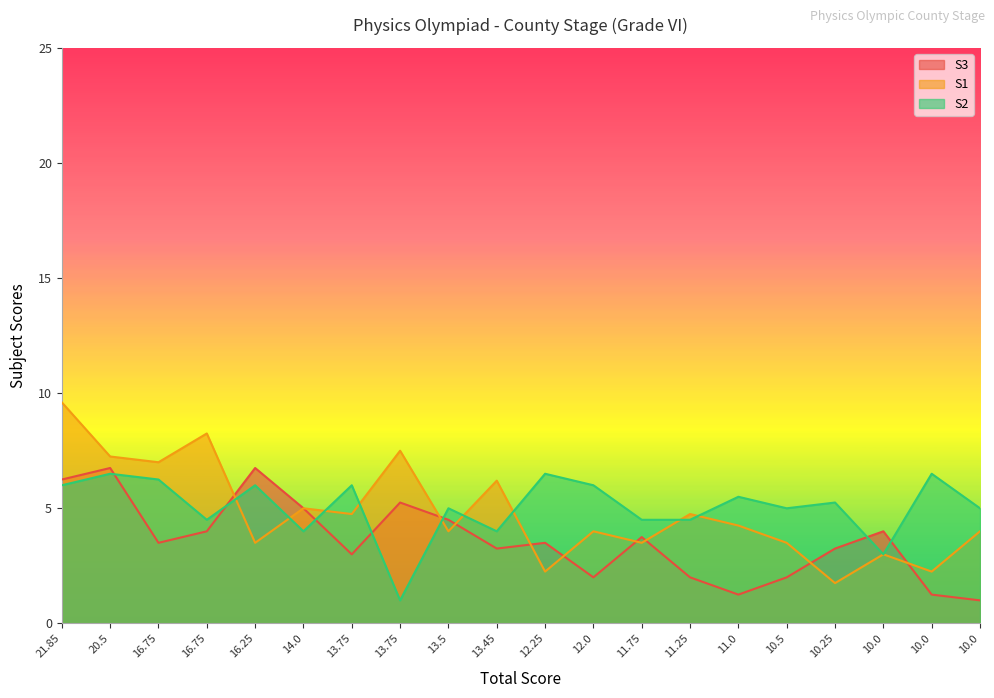

Reading left to right, list all the values displayed in this chart.

S3: 6.2	6.8	3.5	4.0	6.8	5.0	3.0	5.2	4.5	3.2	3.5	2.0	3.8	2.0	1.2	2.0	3.2	4.0	1.2	1.0
S1: 9.6	7.2	7.0	8.2	3.5	5.0	4.8	7.5	4.0	6.2	2.2	4.0	3.5	4.8	4.2	3.5	1.8	3.0	2.2	4.0
S2: 6.0	6.5	6.2	4.5	6.0	4.0	6.0	1.0	5.0	4.0	6.5	6.0	4.5	4.5	5.5	5.0	5.2	3.0	6.5	5.0